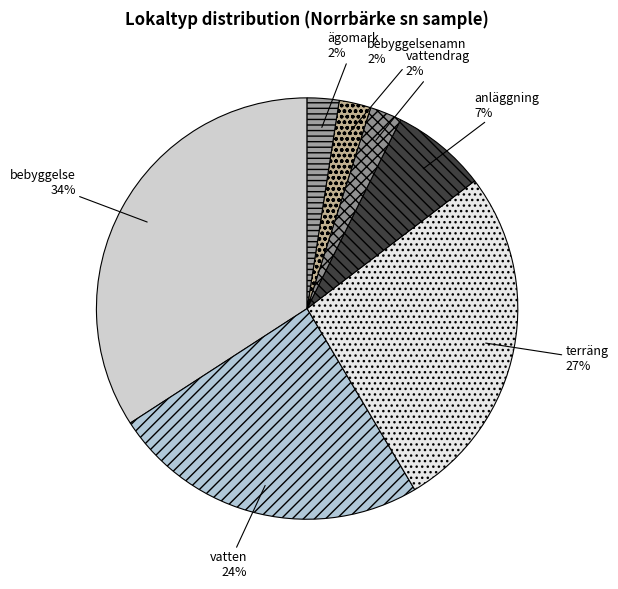

What is the largest slice in the pie chart?

bebyggelse